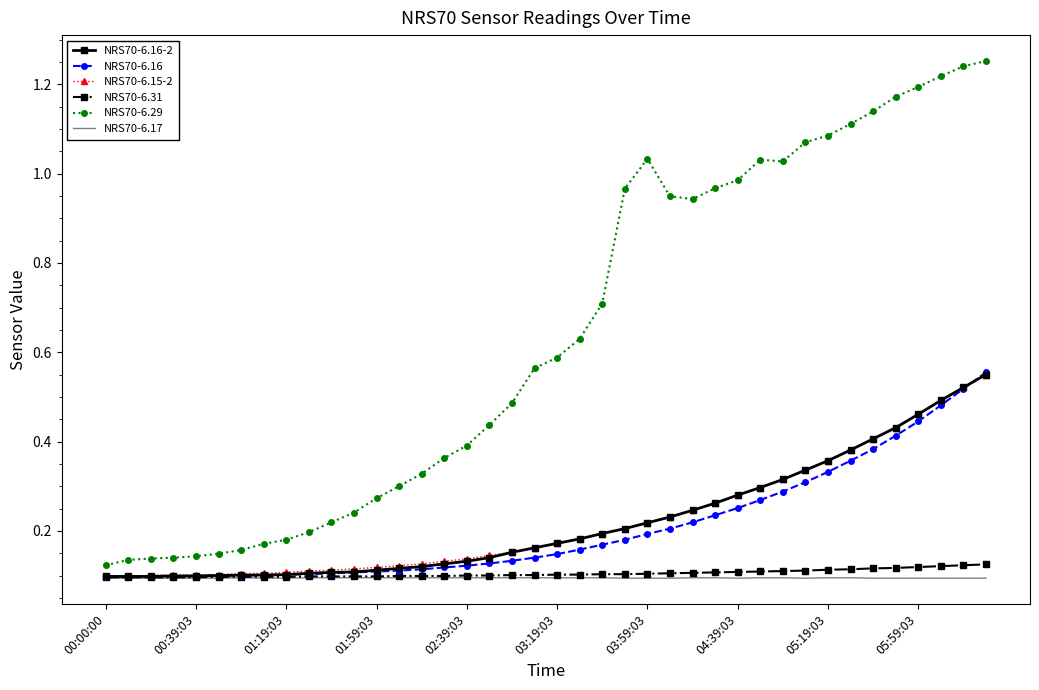

Which series has the largest total across all categories?

NRS70-6.29